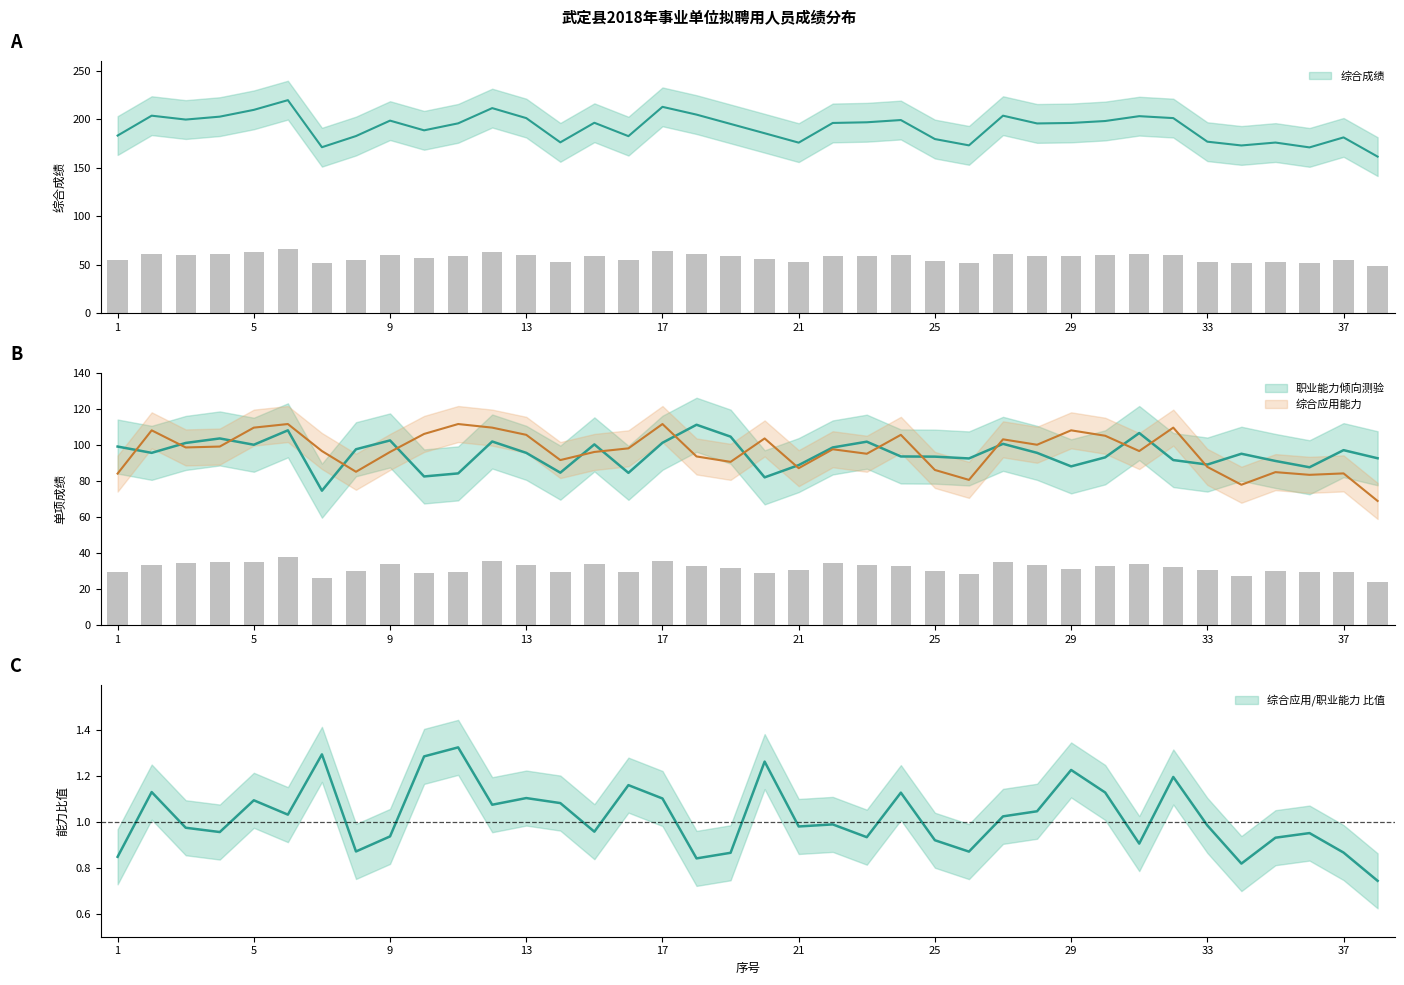

Are the bars grouped side by side (vs. stacked)?

Yes